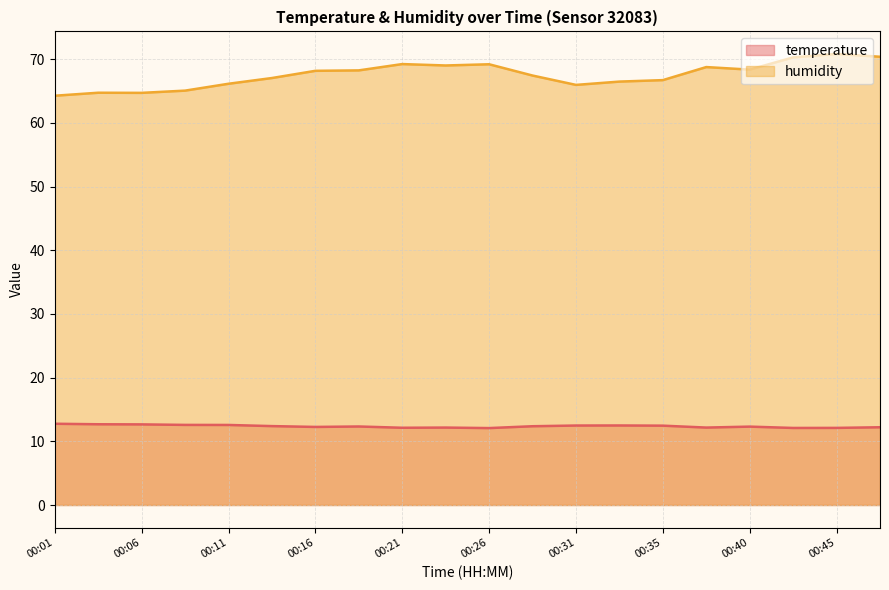

What is the maximum value for humidity?

70.8